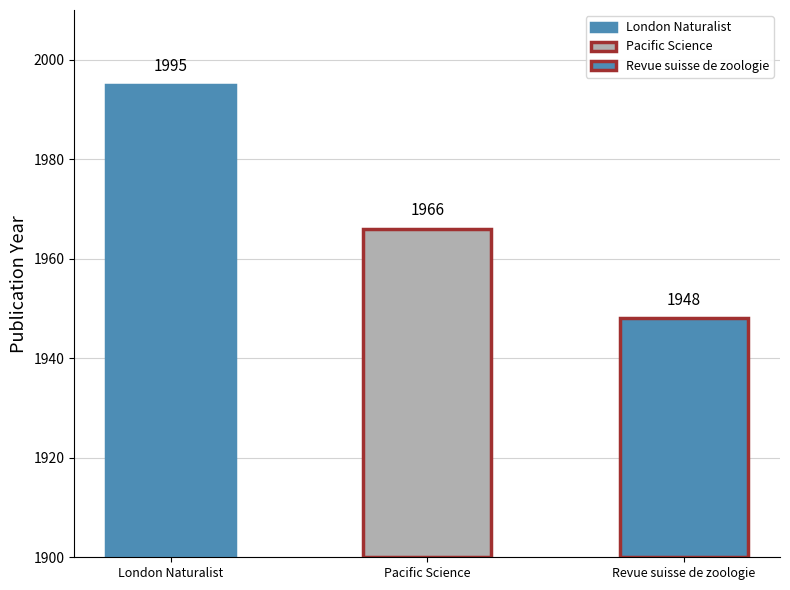

What is the value of the 2nd bar from the left?

1966